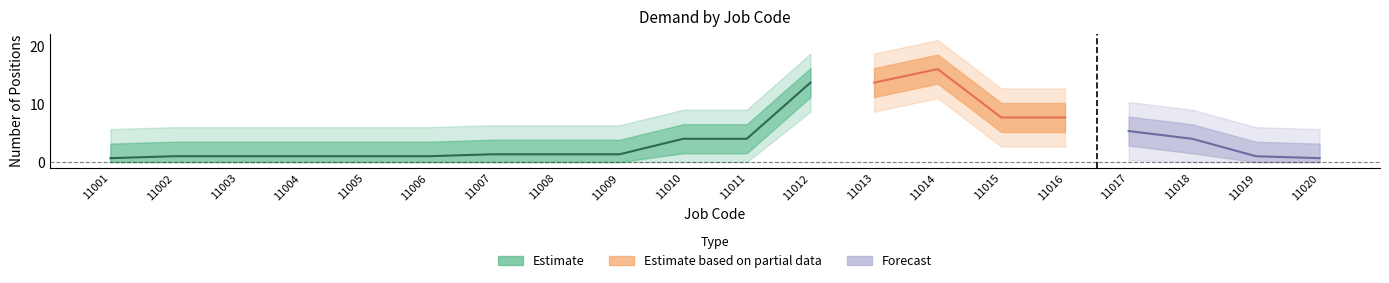

True or false: Forecast and Estimate cross at least once.

False